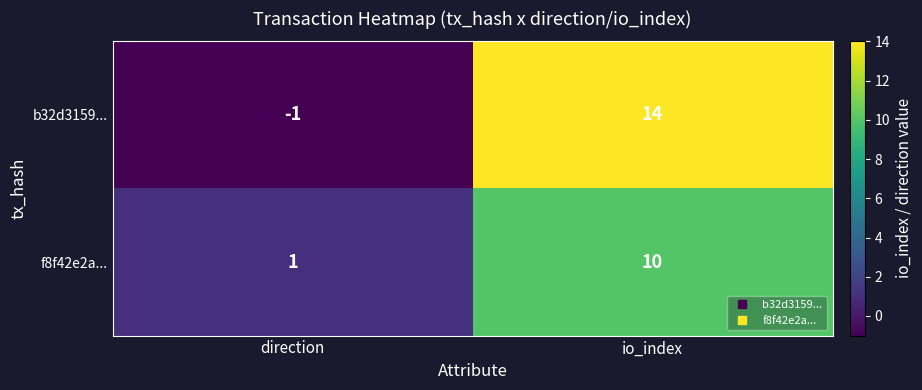

How many data points in f8f42e2a... are less than 10?

1